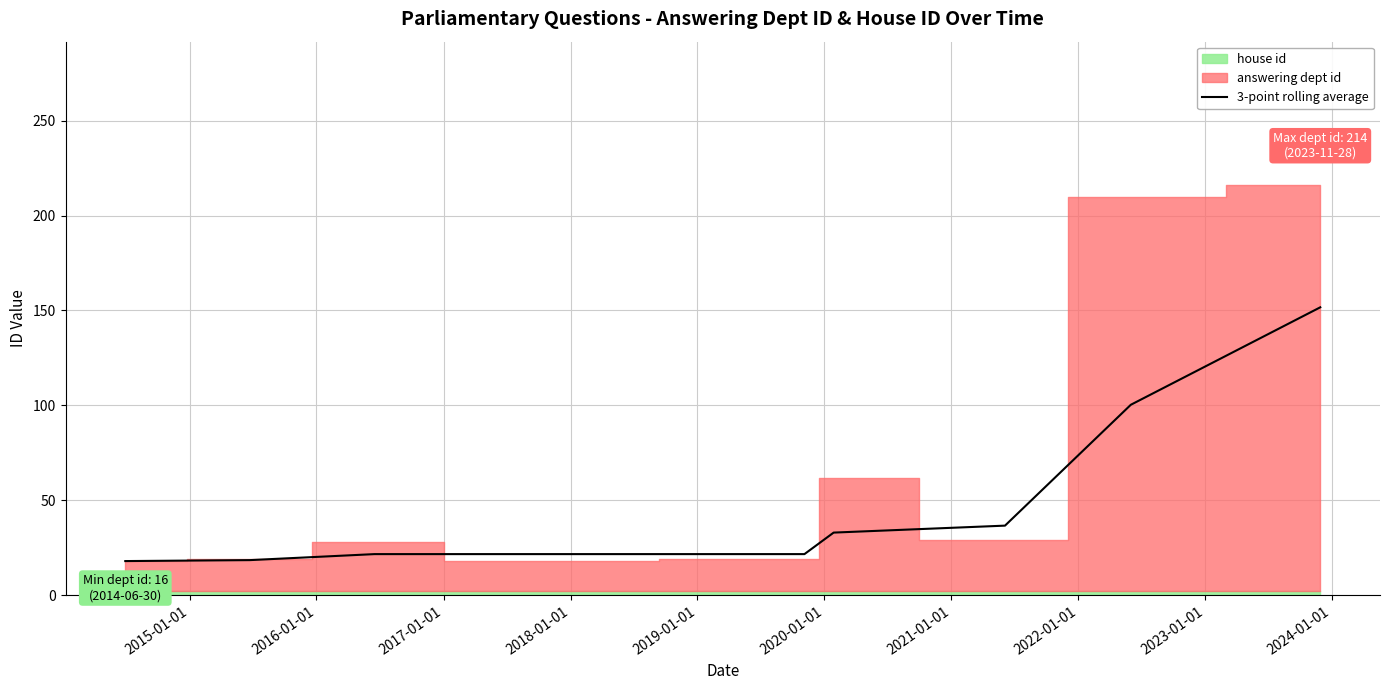

Reading right to left, extract all data points from this chart.

151.7	100.3	36.7	33.0	21.7	21.7	21.7	18.5	18.0